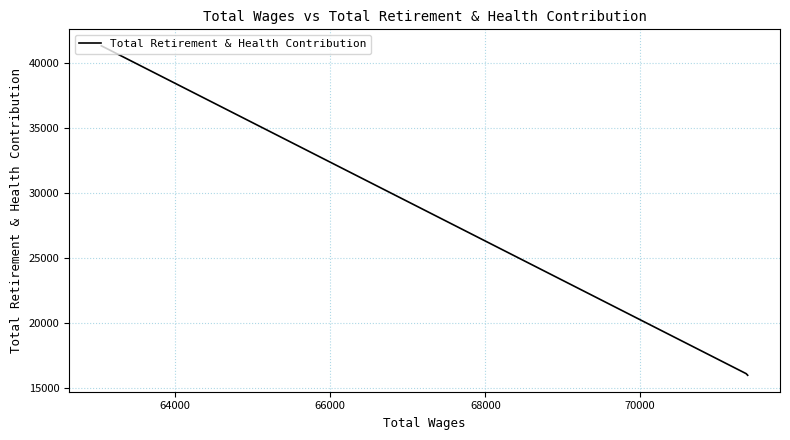

What is the average value?

24488